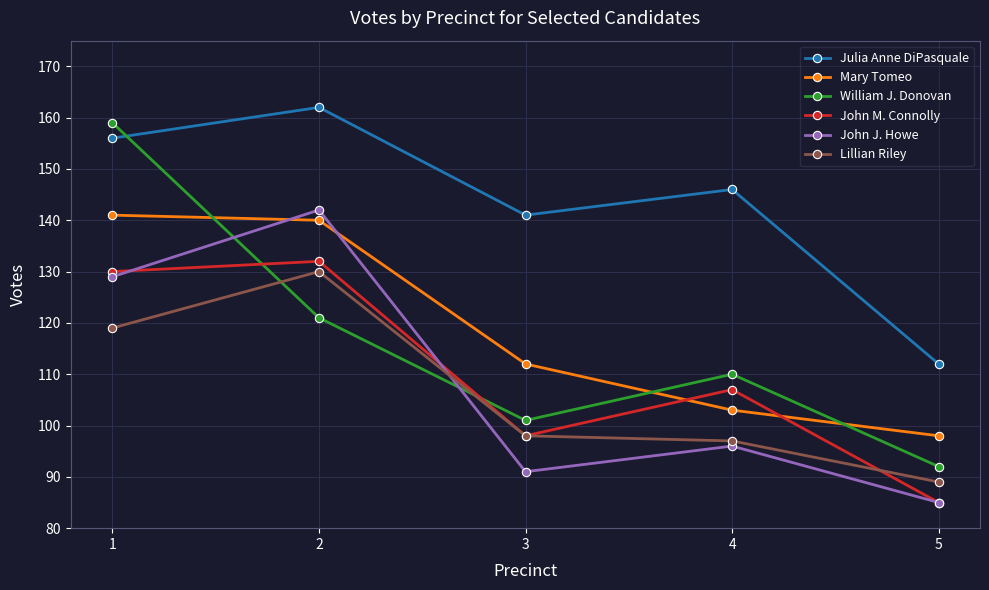

At which category does John J. Howe reach its first local peak?

2